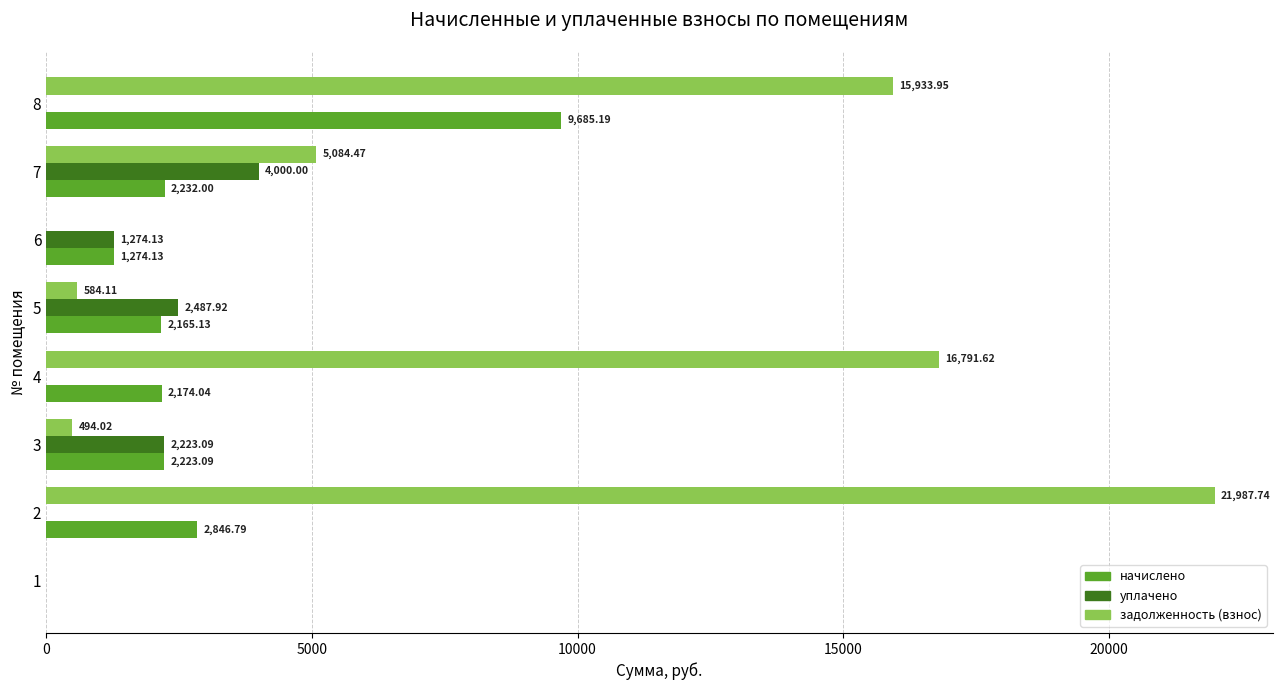

What is the sum of the задолженность (взнос) values at 2 and 8?

37921.7